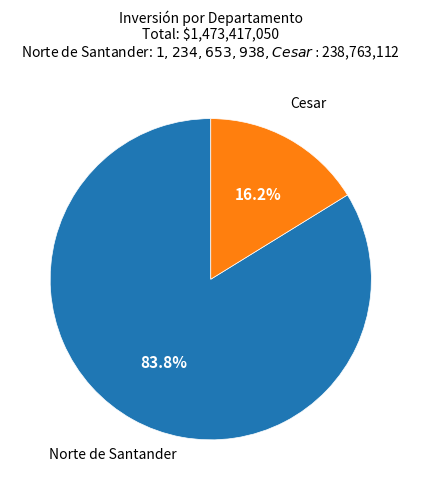

Approximately how many times larger is the value at Norte de Santander compared to Cesar?

5.2